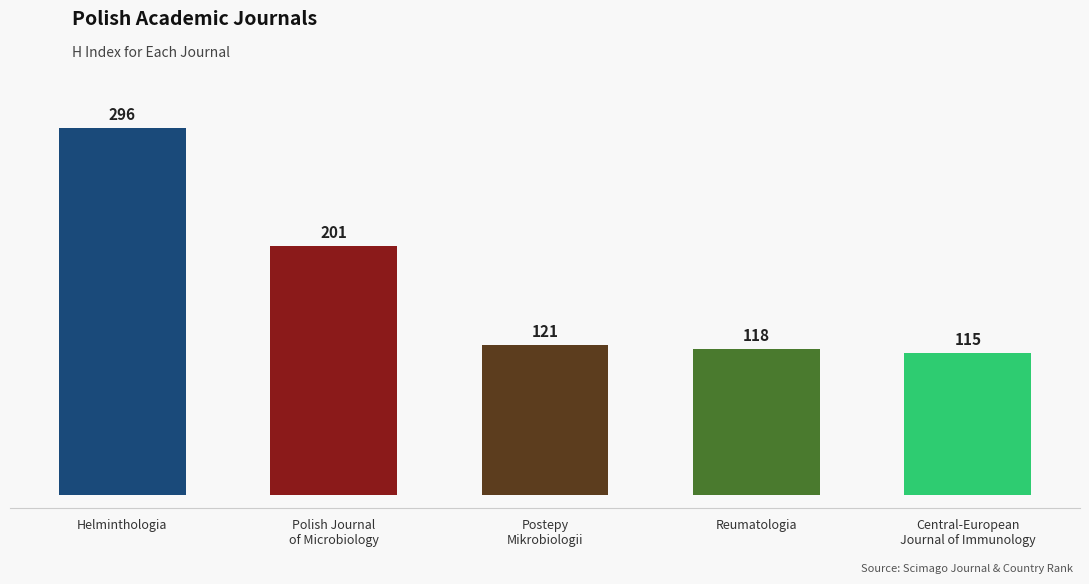

What is the difference between the values at Polish Journal
of Microbiology and Reumatologia?

83